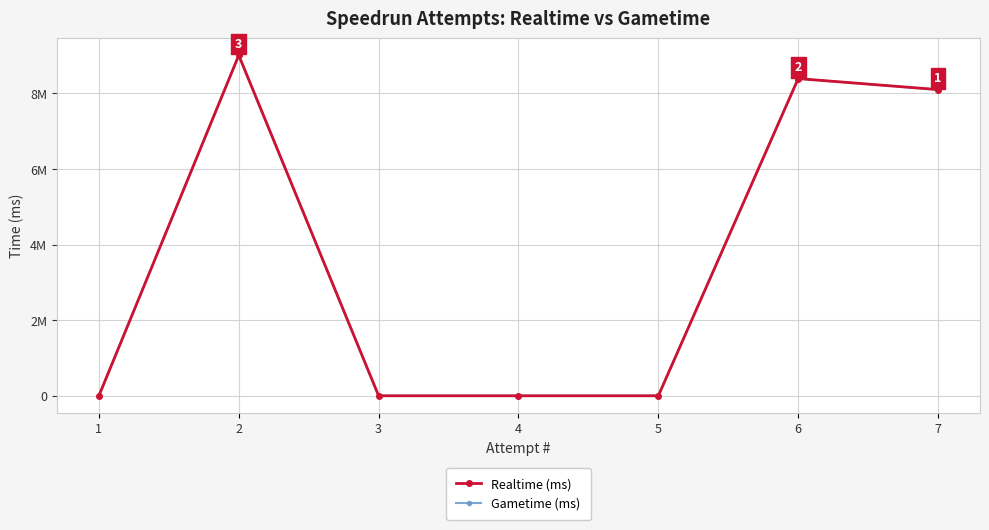

List the series in order of their peak value, lowest first.

Realtime (ms), Gametime (ms)